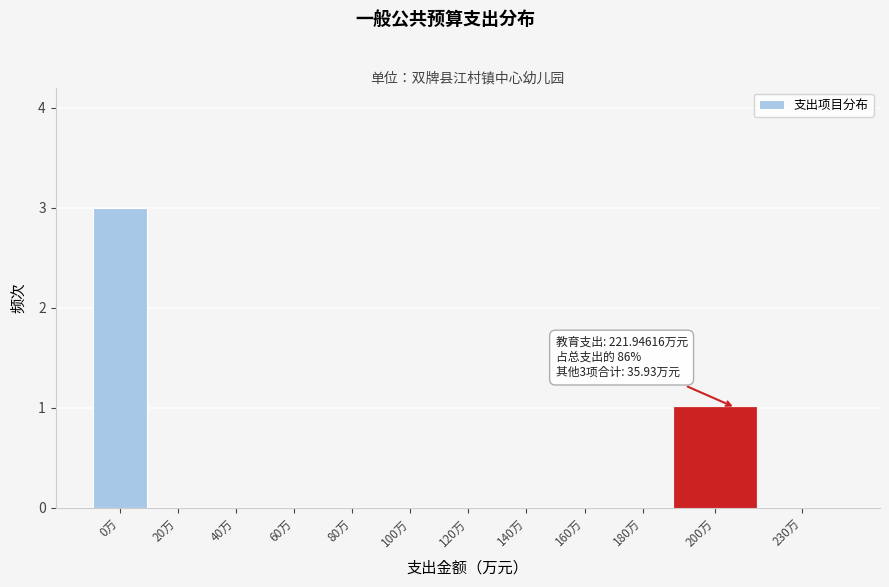

Reading left to right, transcribe all the data shown in this chart.

0万=3	20万=0	40万=0	60万=0	80万=0	100万=0	120万=0	140万=0	160万=0	180万=0	200万=1	230万=0